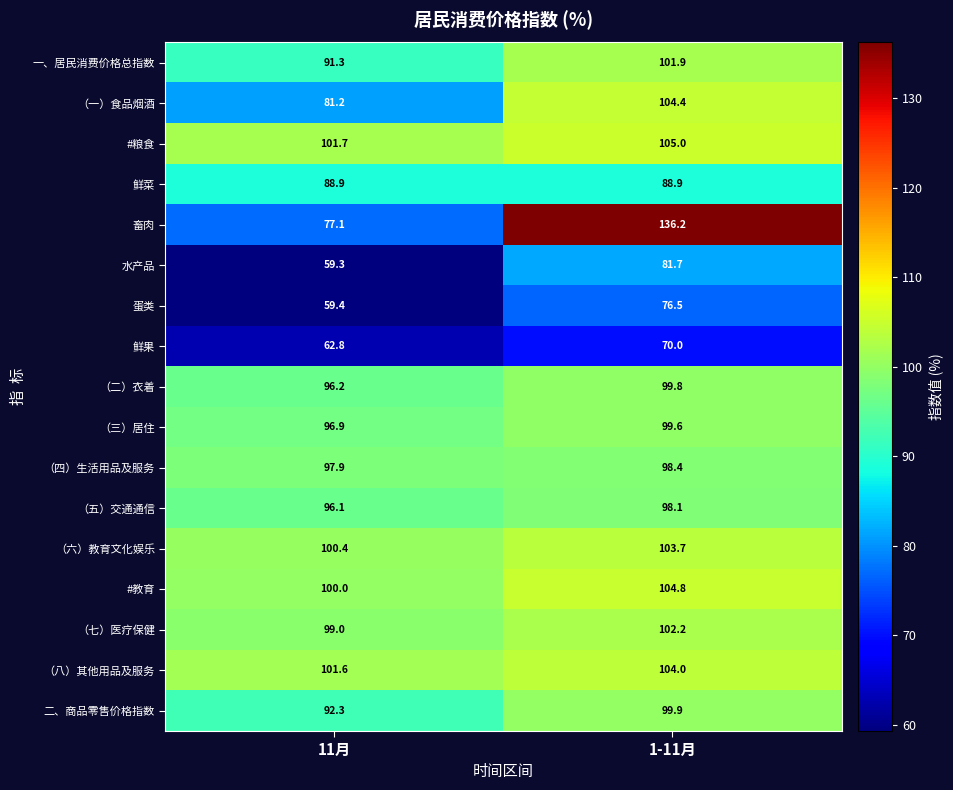

What is the average value of the 水产品 series?

70.5